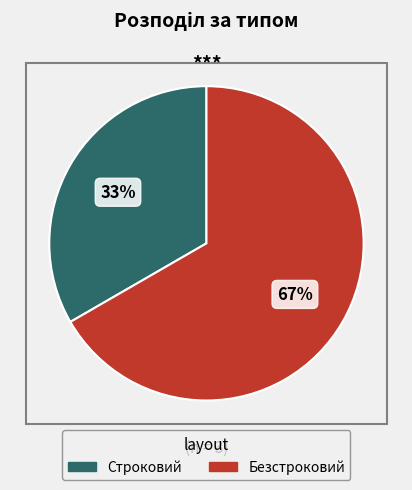

To the nearest percent, what portion does Безстроковий represent?

67%